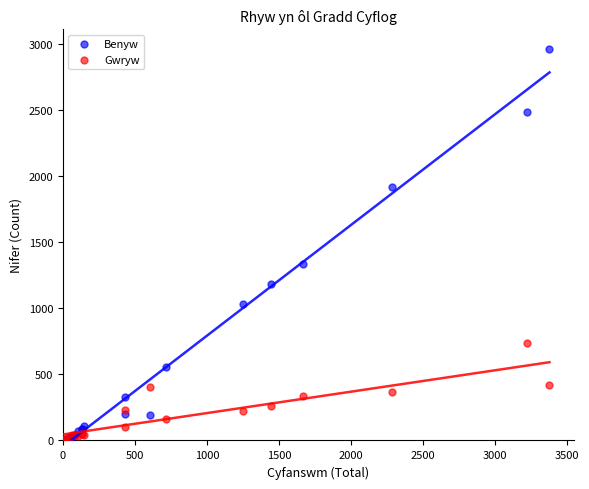

In the Benyw series, what Y value is closest to 1482?

1332